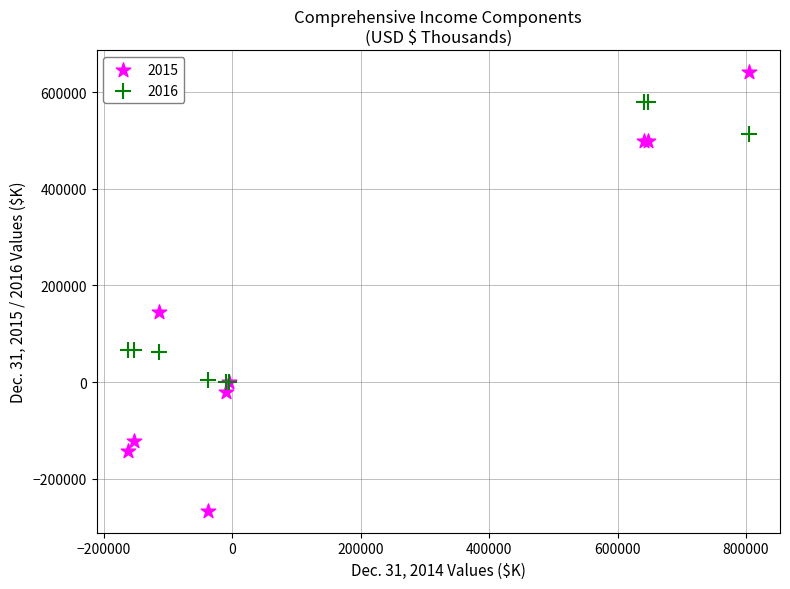

Which series reaches the maximum Y coordinate?

2015